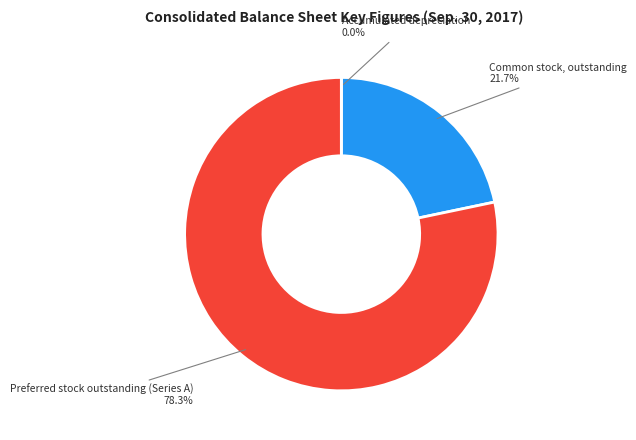

To the nearest percent, what portion does Preferred stock outstanding (Series A) represent?

78%